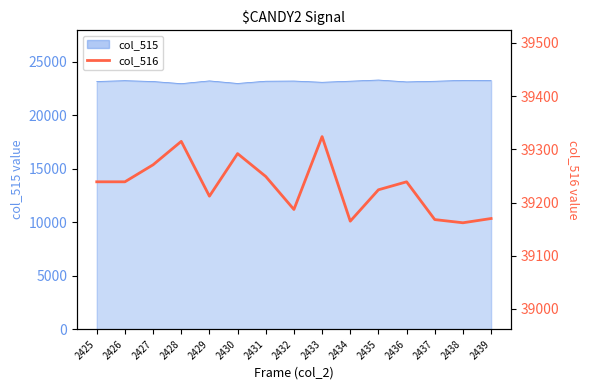

Is it true that the value at 2433 is 21644?

False